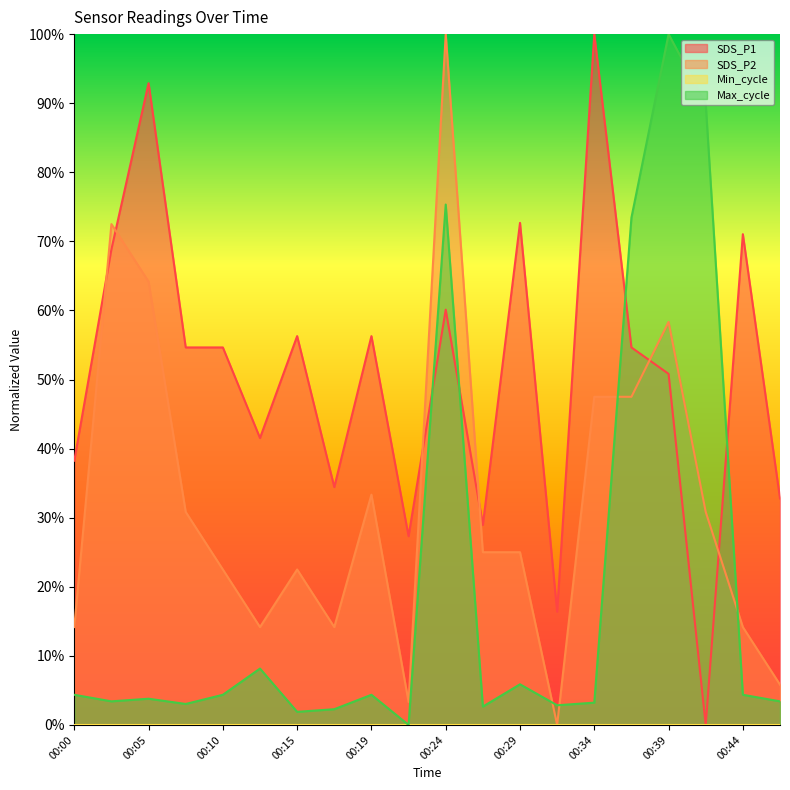

The SDS_P2 series shows 0.1 at 00:12. True or false?

True